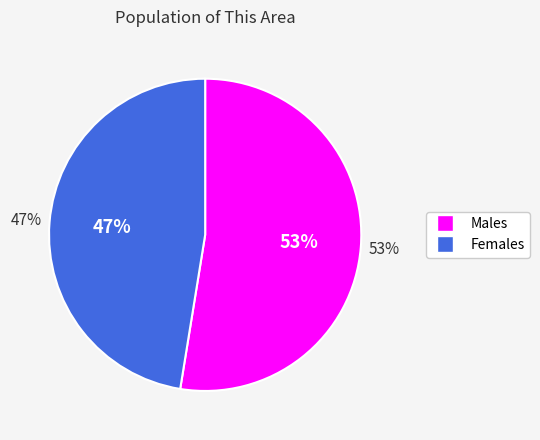

Rank the categories by value from highest to lowest.

Male, Female